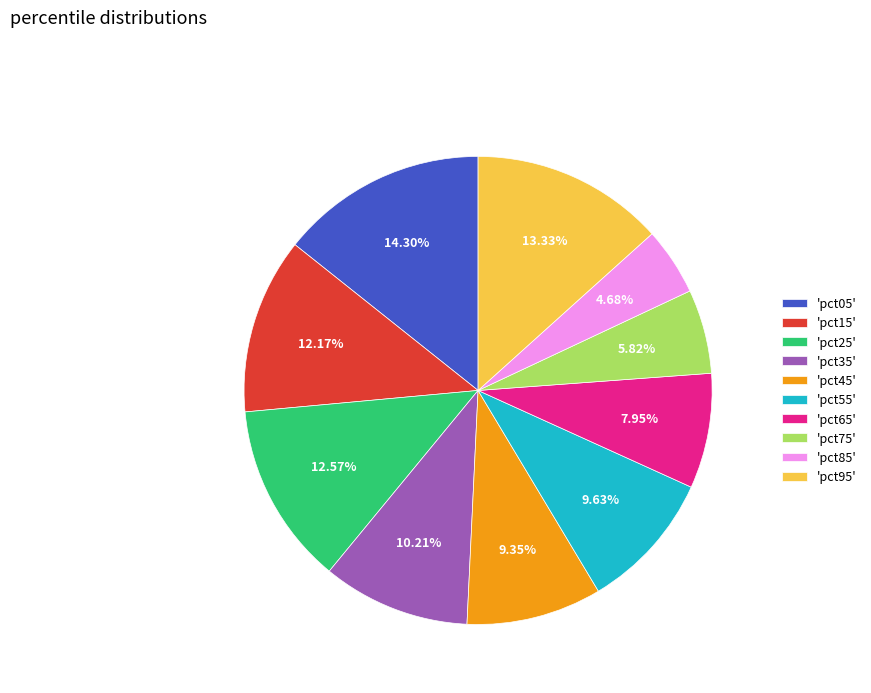

Is the sum of 'pct85' and 'pct75' greater than half?

No